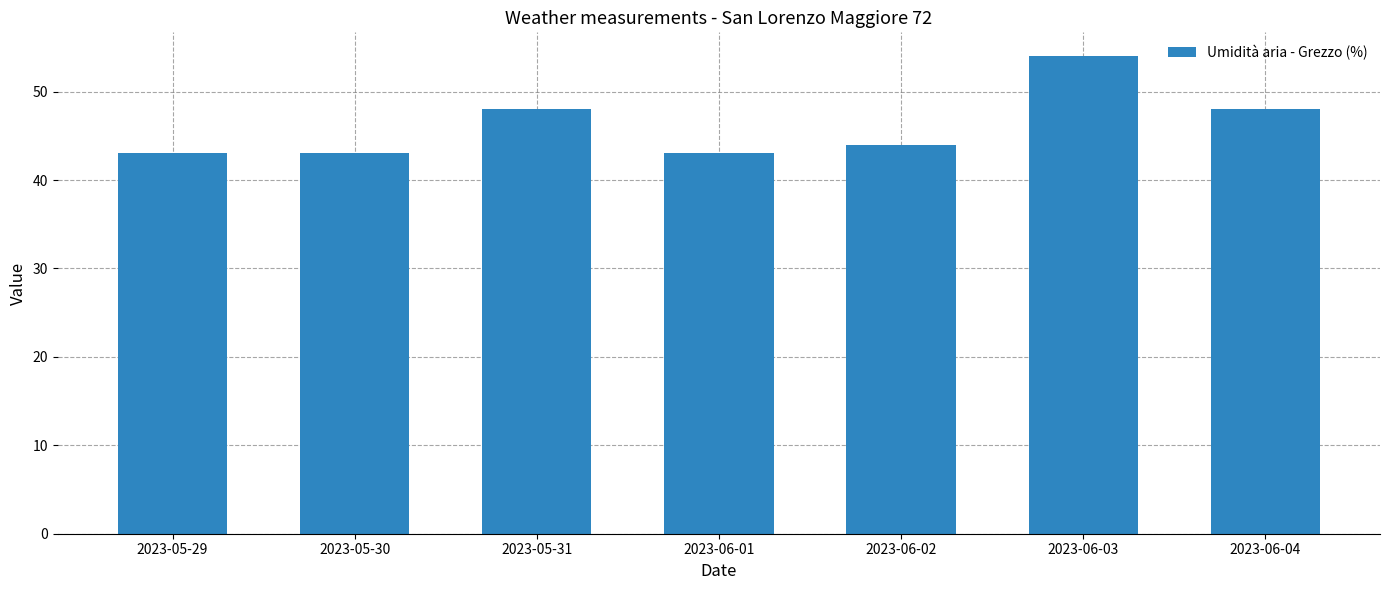

True or false: the data shows 43 at 2023-06-01.

True